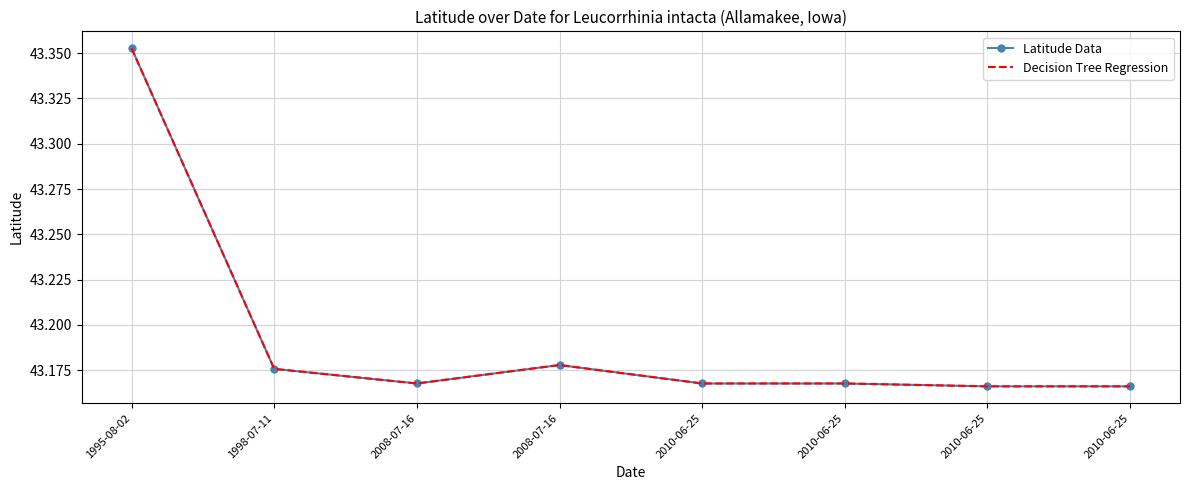

Which has a higher value, 2010-06-25 or 1998-07-11?

1998-07-11